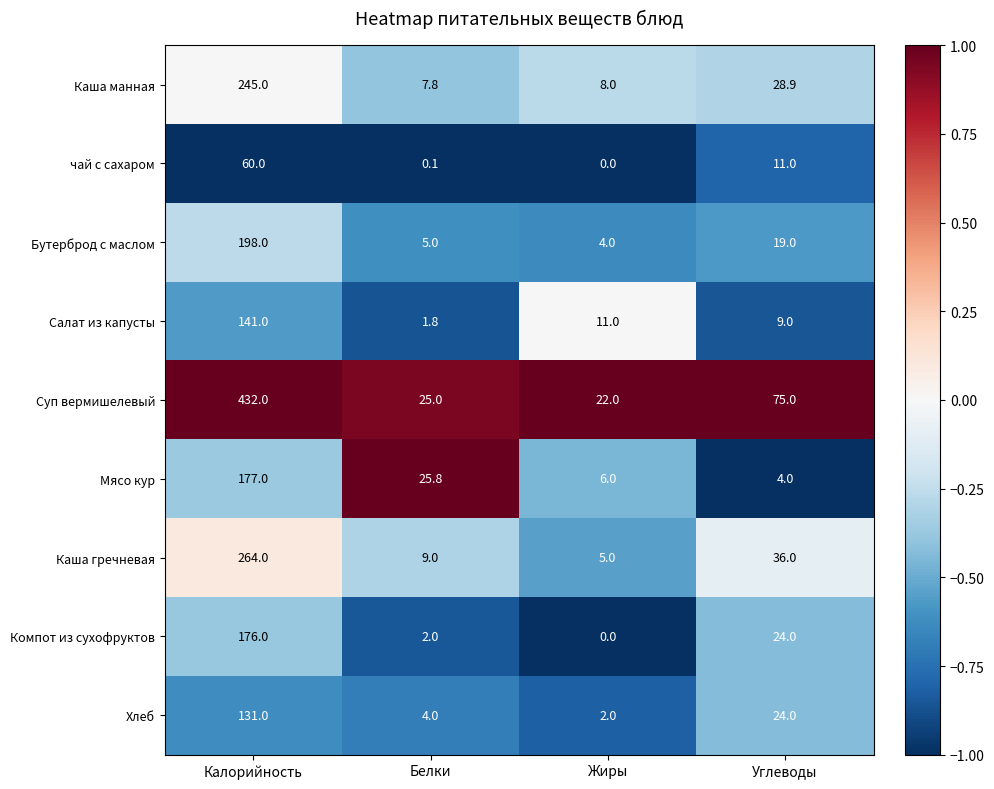

What is the approximate value of Салат из капусты at Белки?

1.8